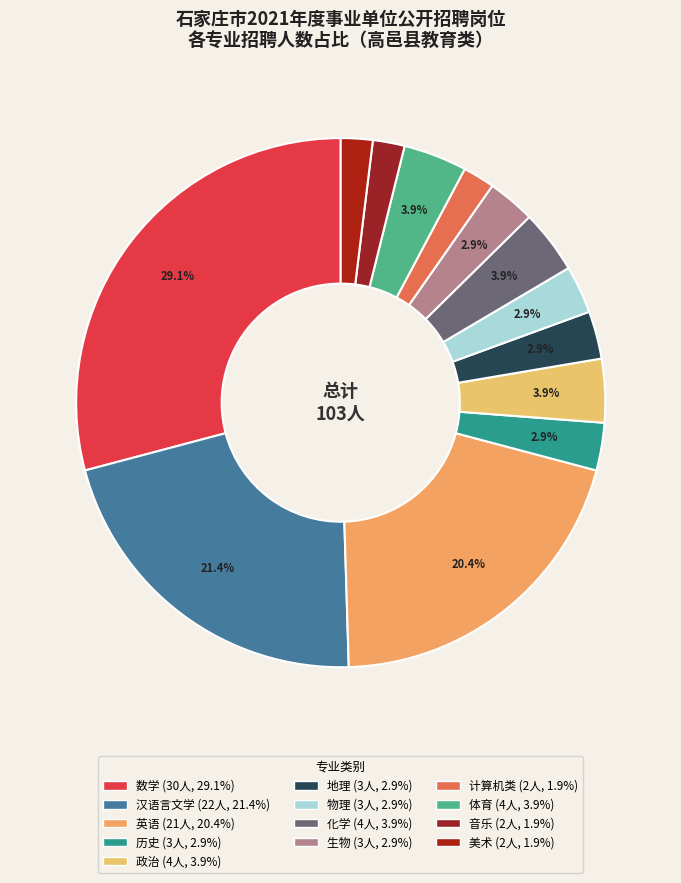

How many segments does this pie chart have?

13